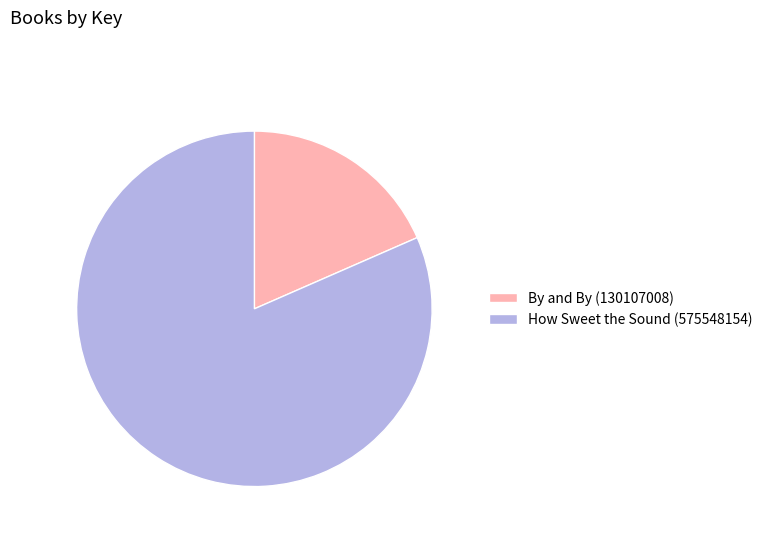

Rank the categories by value from highest to lowest.

How Sweet the Sound (575548154), By and By (130107008)